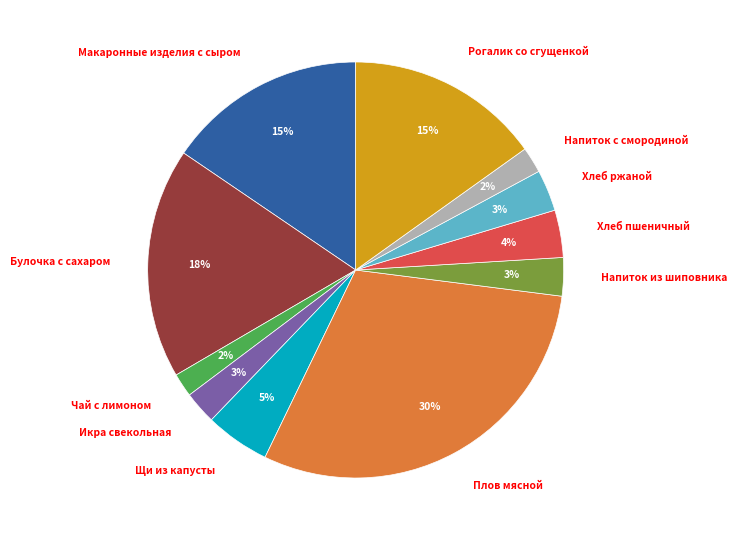

Is the sum of Икра свекольная and Щи из капусты greater than half?

No